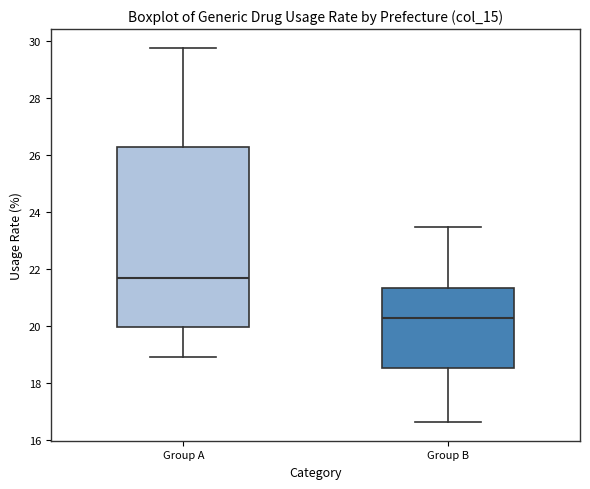

Where does the median line of the box for Group A sit on the y-axis? The values are not printed on the chart, so give them approximately, as read against the axis.

21.6